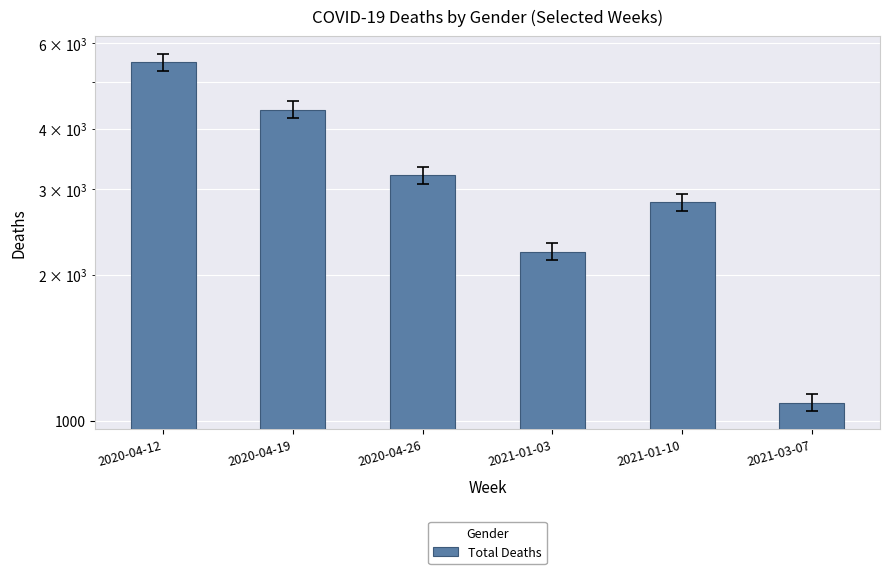

Where is the data nearest to the value 3282?

2020-04-26